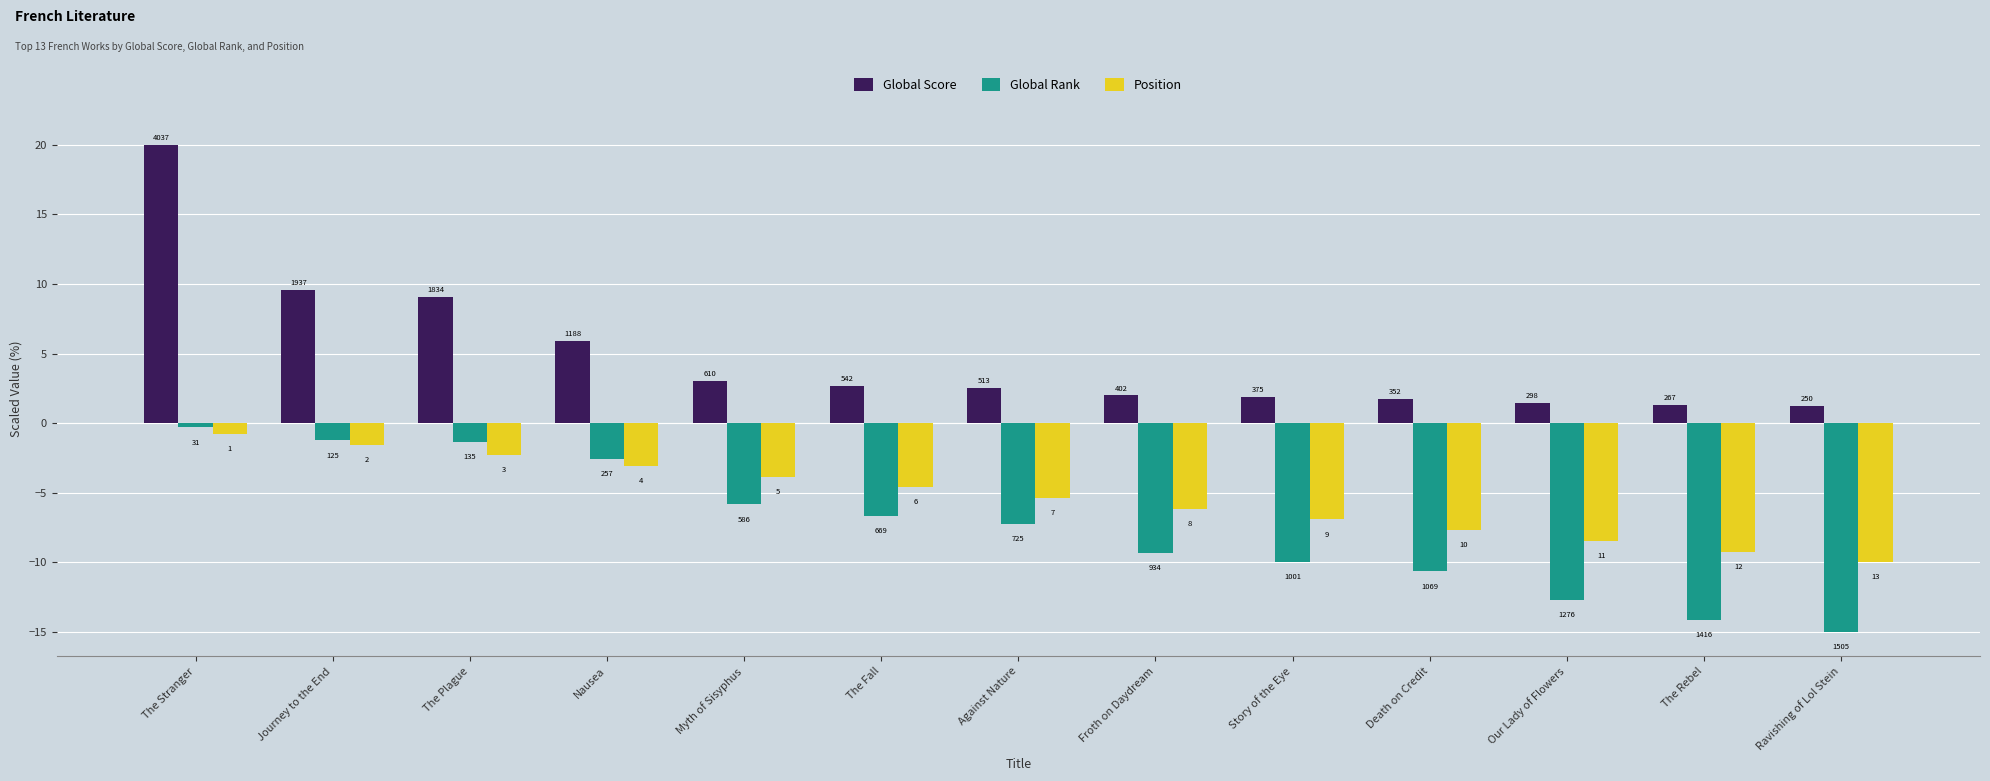

Reading left to right, transcribe all the data shown in this chart.

Global Score: 20.0	9.6	9.1	5.9	3.0	2.7	2.5	2.0	1.9	1.7	1.5	1.3	1.2
Global Rank: -0.3	-1.2	-1.3	-2.6	-5.8	-6.7	-7.2	-9.3	-10.0	-10.7	-12.7	-14.1	-15.0
Position: -0.8	-1.5	-2.3	-3.1	-3.8	-4.6	-5.4	-6.2	-6.9	-7.7	-8.5	-9.2	-10.0